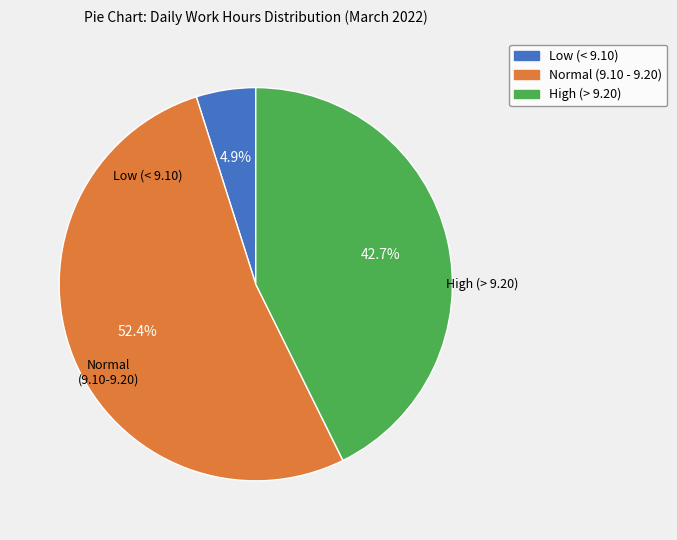

Does any single category account for the majority?

Yes